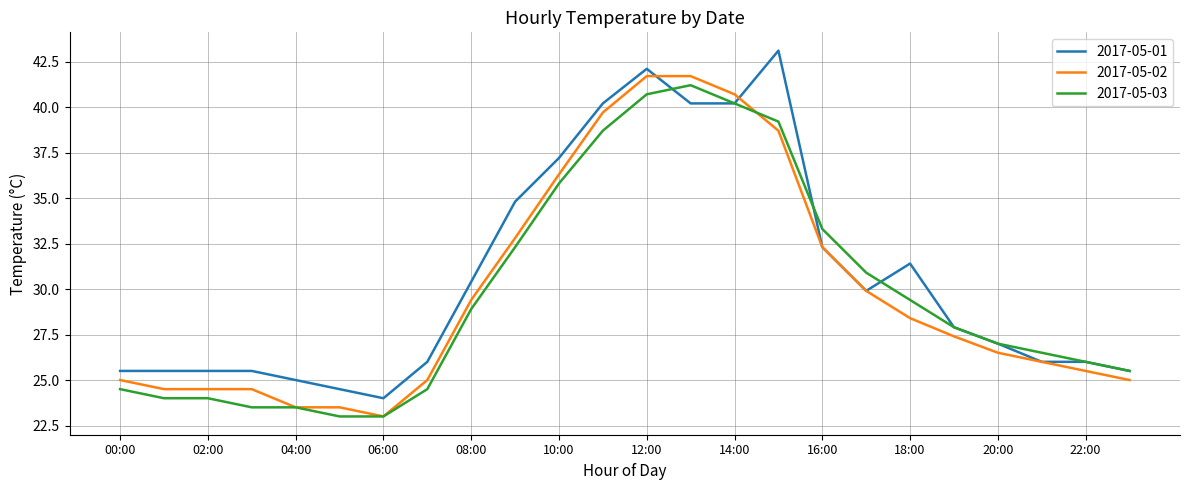

What is the maximum value shown in the chart?

43.1